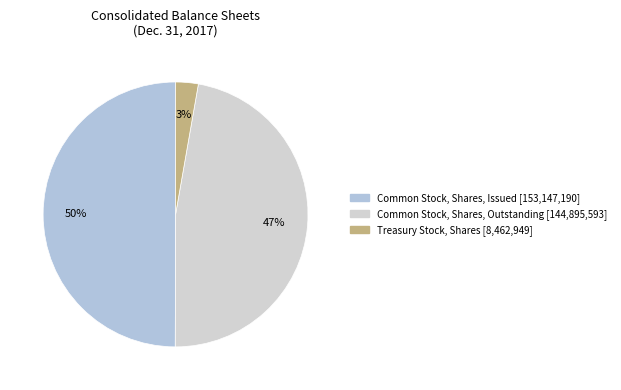

How many slices are in this pie chart?

3